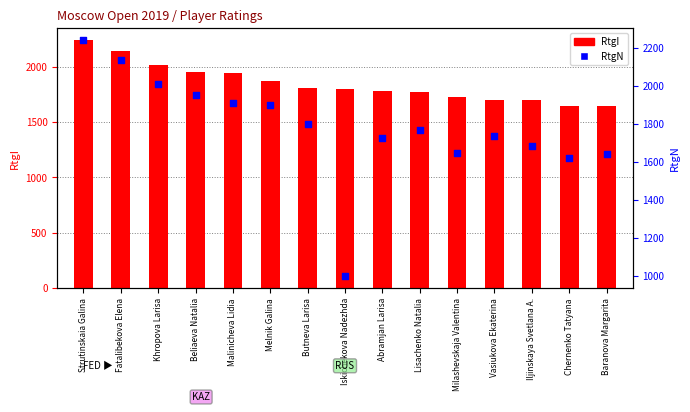

What are all the series names shown in the legend?

RtgI, RtgN